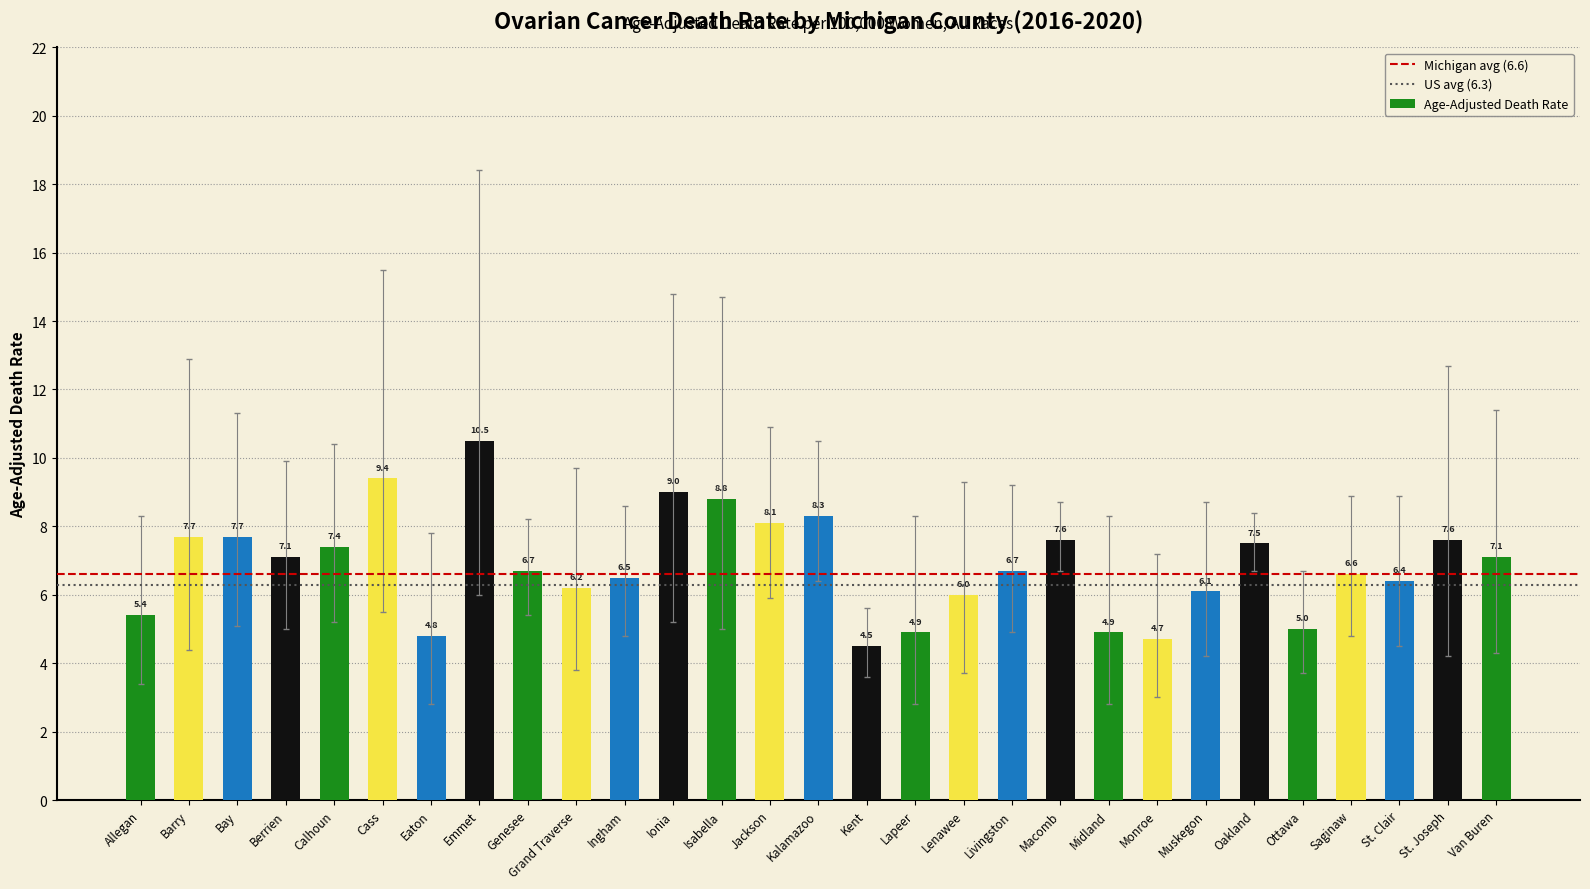

What is the smallest value displayed?

4.5